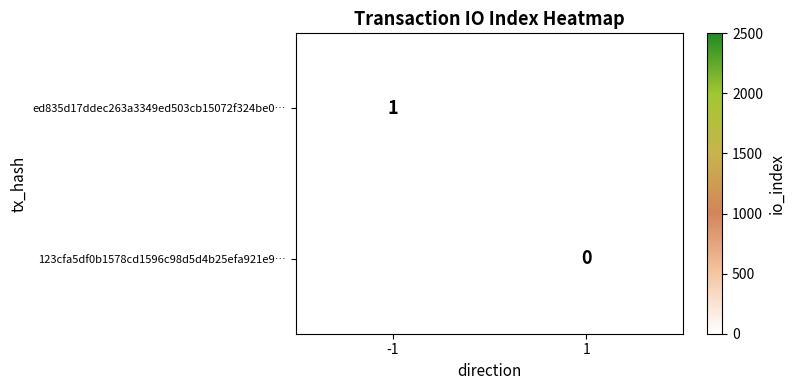

The value of ed835d17ddec263a3349ed503cb15072f324be0… at -1 is 0. True or false?

False